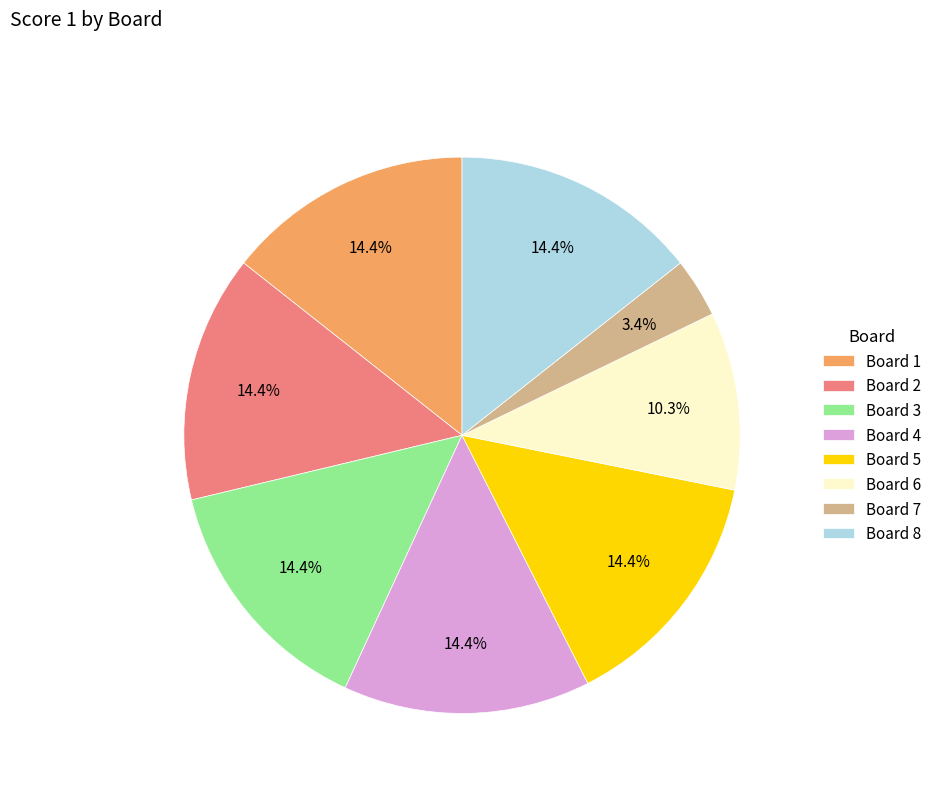

Combined, what portion of the pie is Board 6 and Board 8?

24.7%